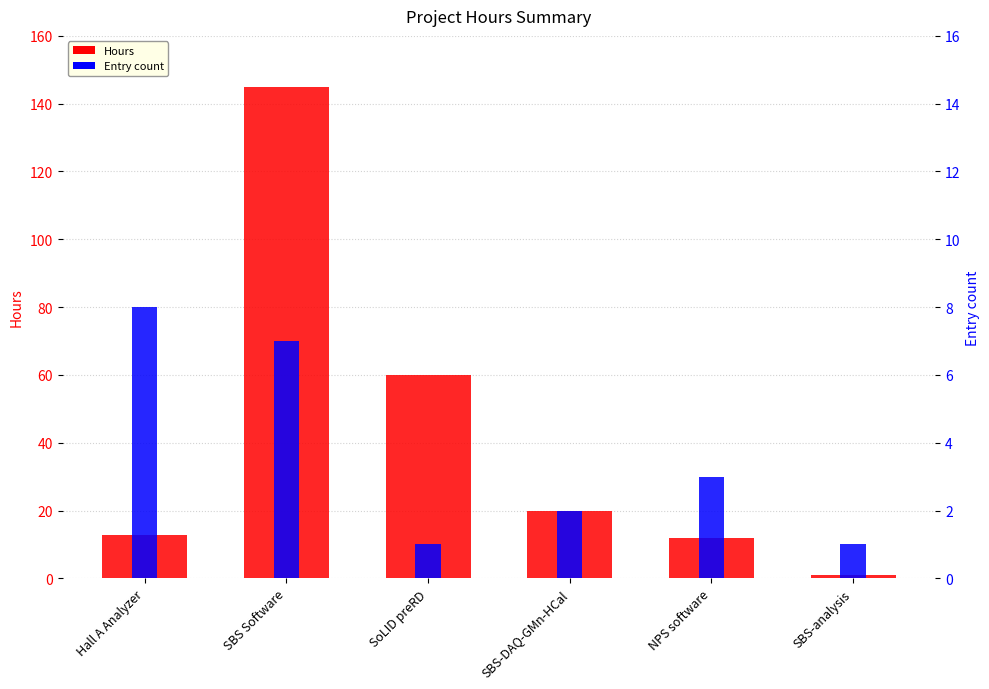

How many data points in Entry count are less than 3?

3